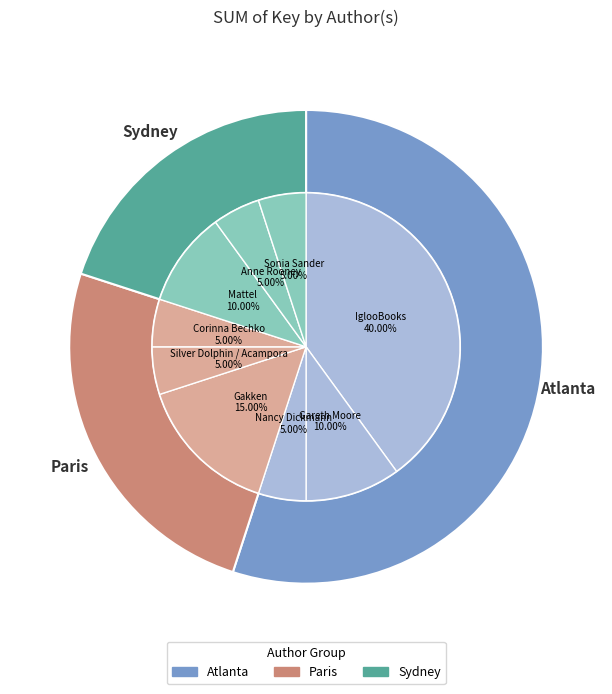

What is the largest slice in the pie chart?

IglooBooks